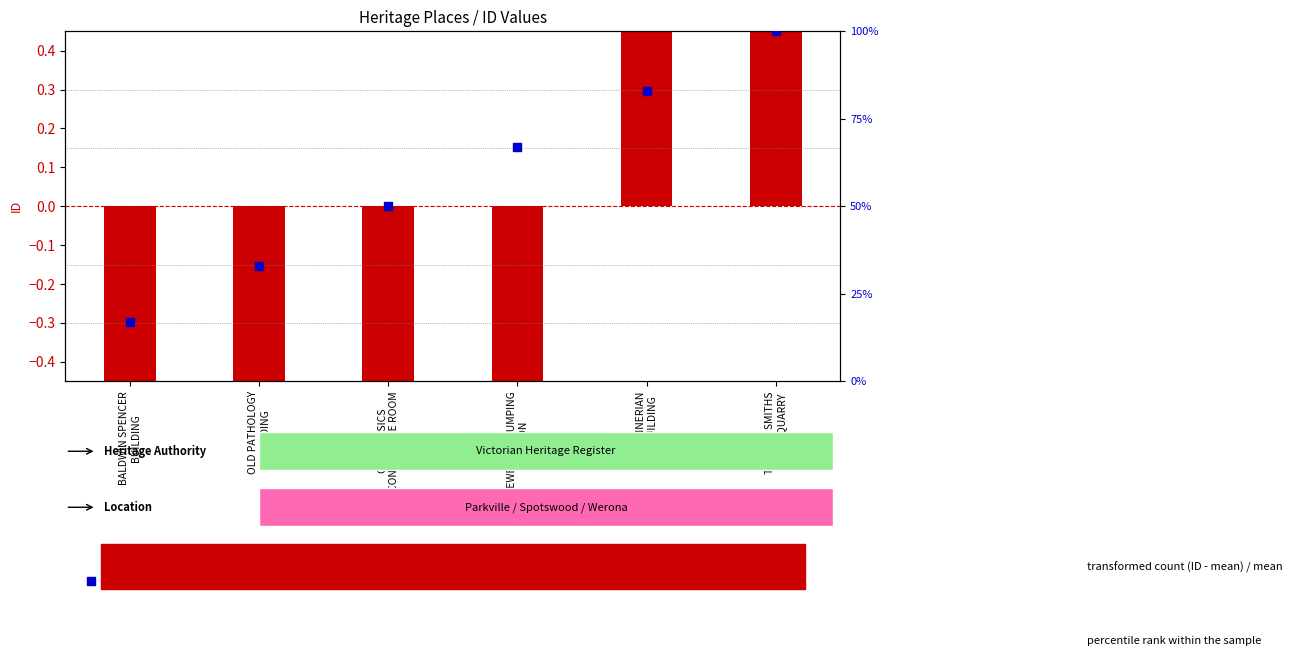

At how many categories does at least one series exceed 18?

5